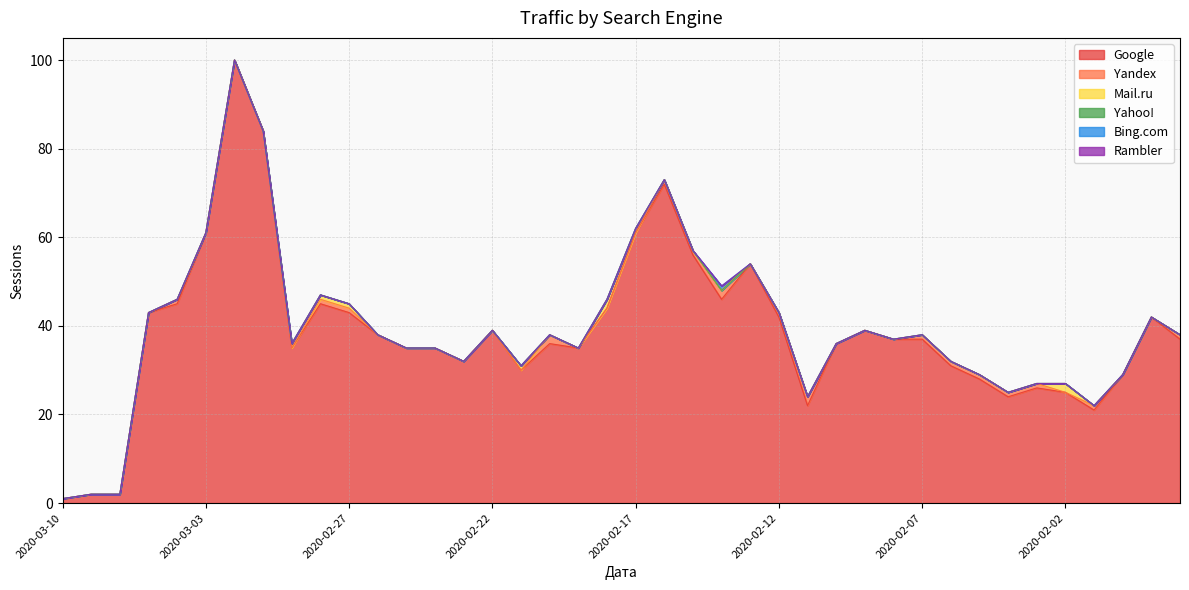

What is the difference between the Google values at 2020-02-21 and 2020-03-02?

70